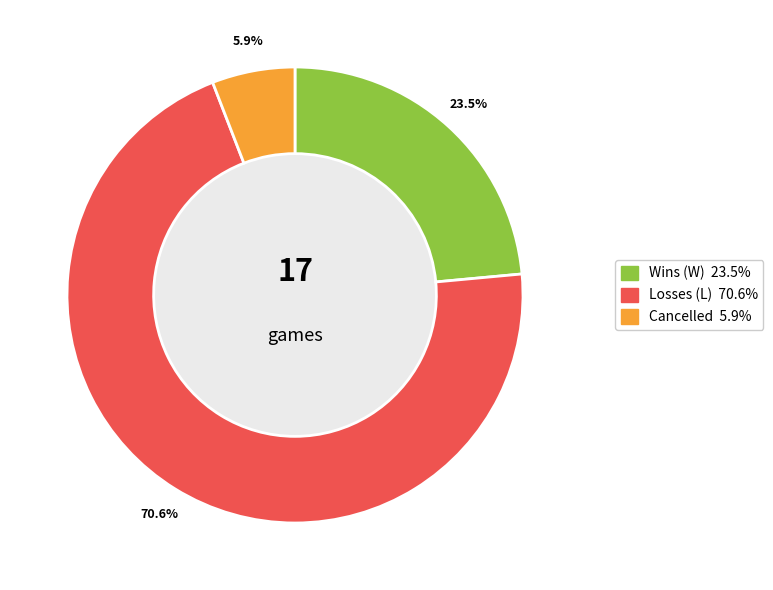

Between Cancelled and Losses (L), which is larger?

Losses (L)